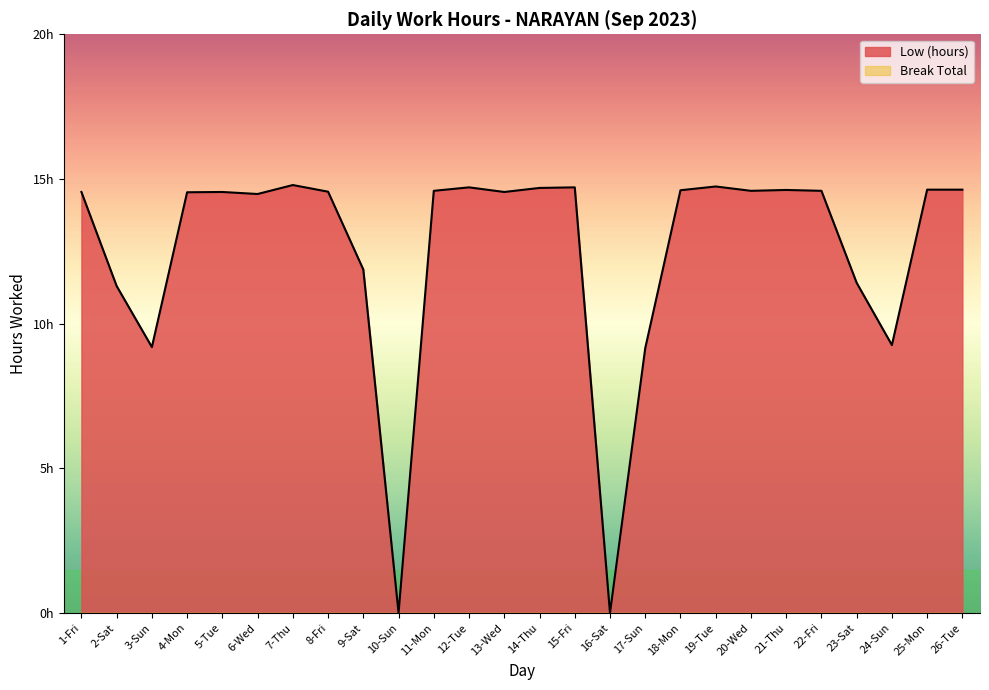

What is the sum of all values?

325.3